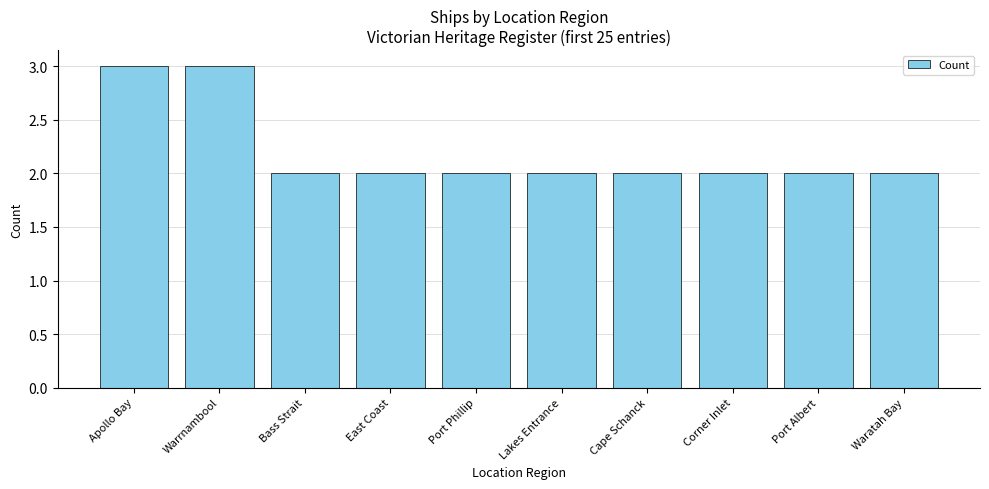

What is the maximum value shown in the chart?

3